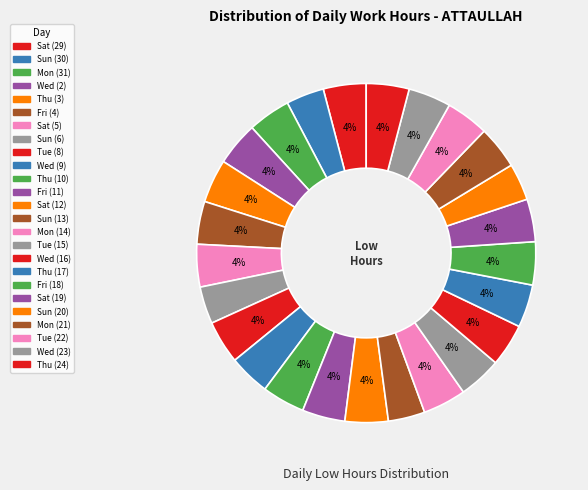

Is Mon (21) the majority of the pie?

No